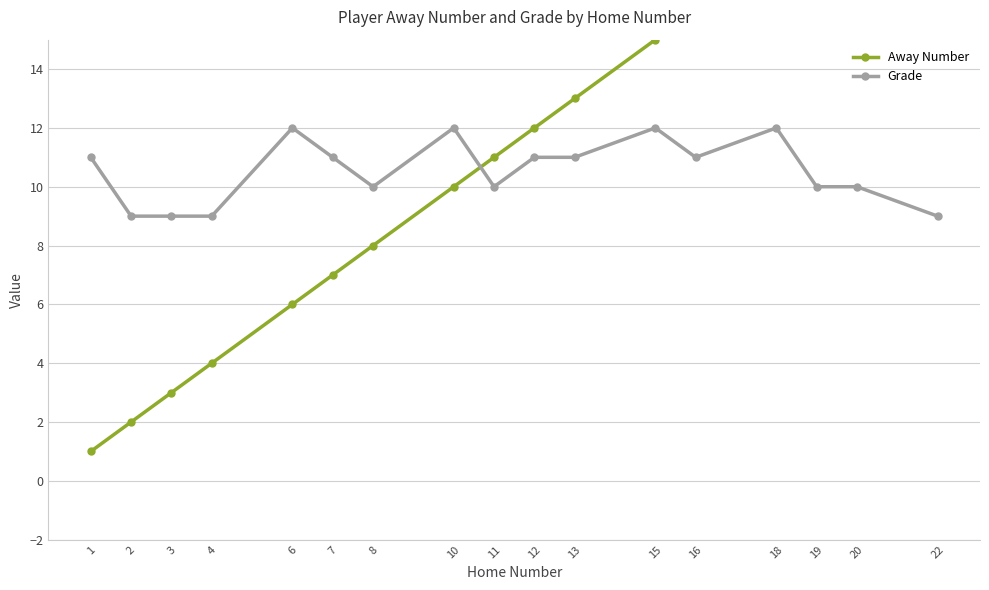

Between which two adjacent categories do Grade and Away Number first intersect?

10 and 11